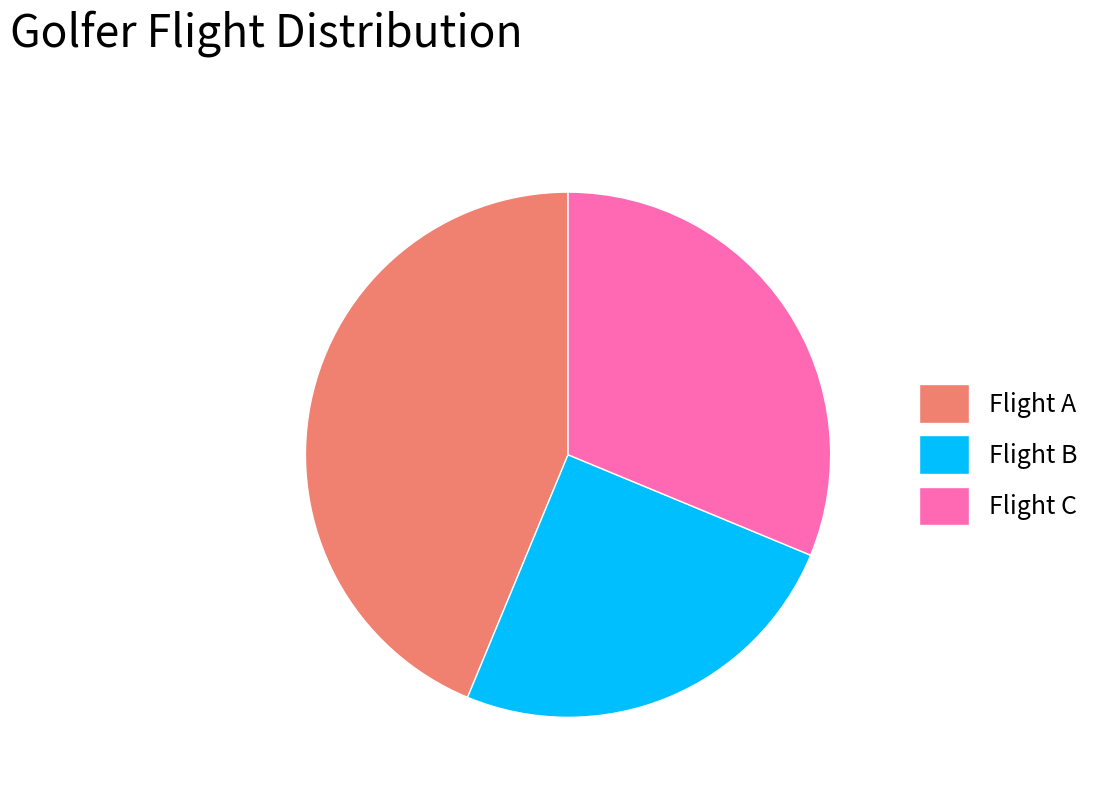

Is it true that Flight A is 44% of the pie?

True